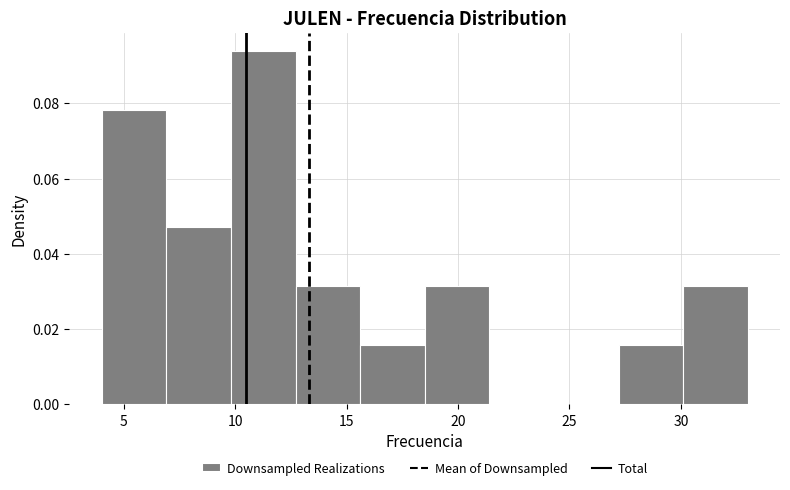

Reading left to right, transcribe this chart: for each bar, give the range it covers on the x-axis and its height. Neither the bar edges nor the heights are printed on the chart, so give them approximately, as read against the axes.

4.0 to 6.9: 0.078
6.9 to 9.8: 0.048
9.8 to 12.7: 0.094
12.7 to 15.6: 0.032
15.6 to 18.5: 0.016
18.5 to 21.4: 0.032
21.4 to 24.3: 0
24.3 to 27.2: 0
27.2 to 30.1: 0.016
30.1 to 33.0: 0.032